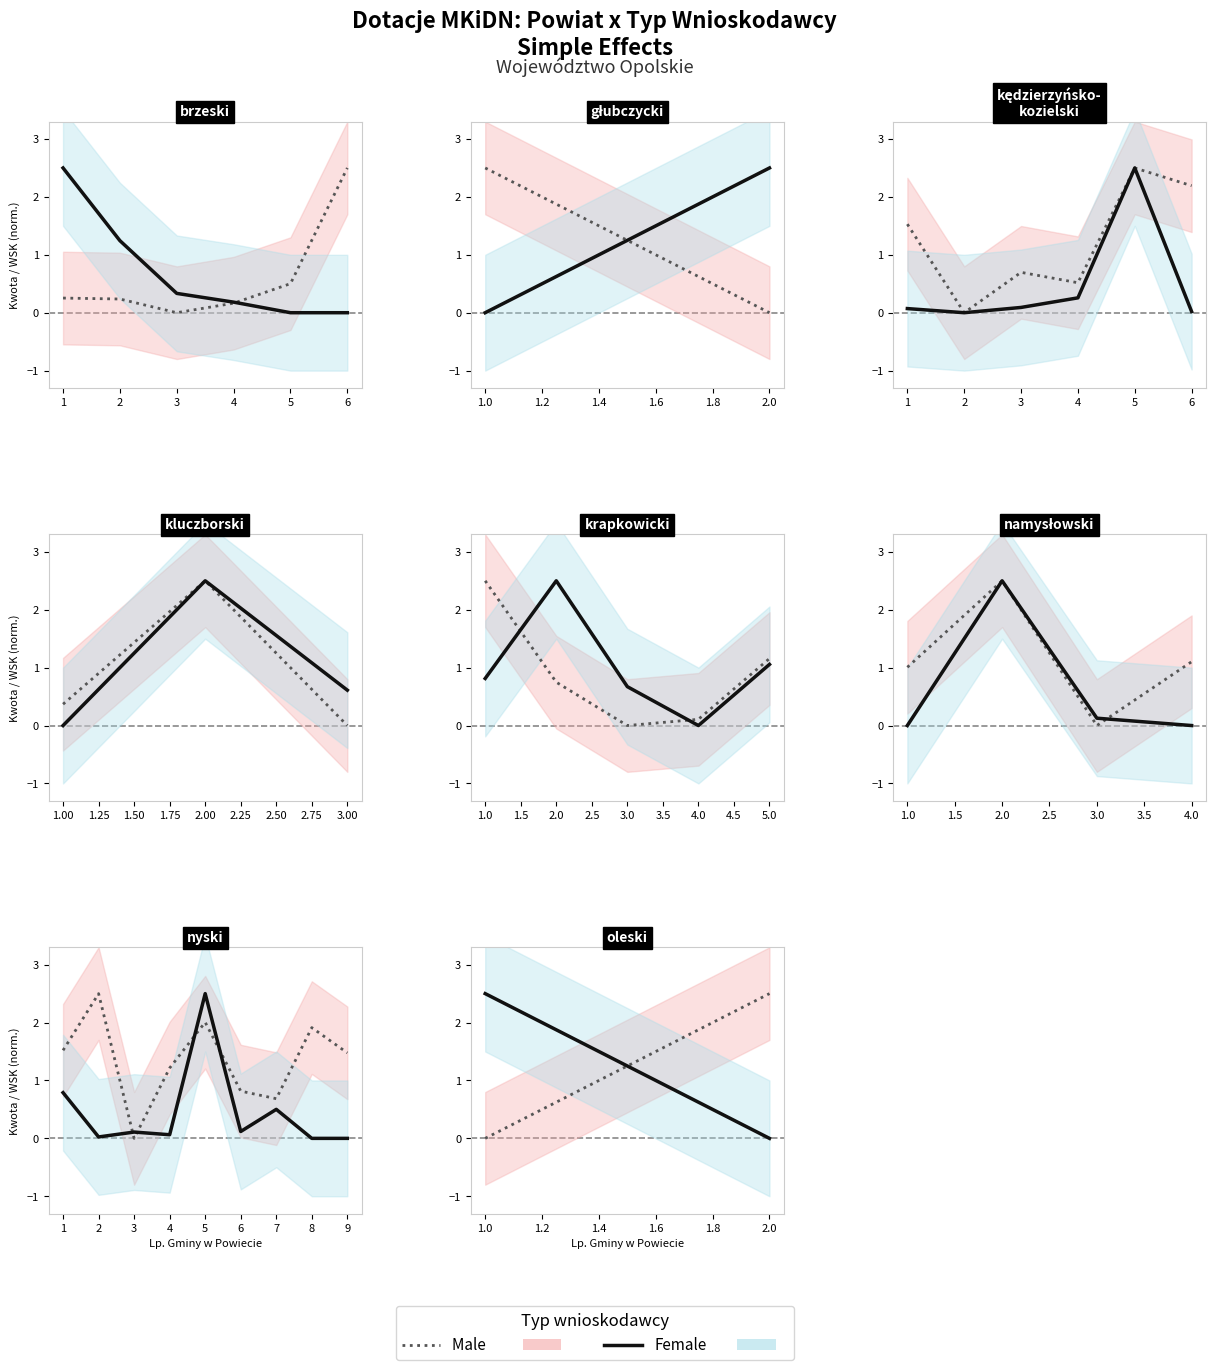

At 2.0, list the series in order from smallest to largest.

Female (Dotacja), Male (WSK)